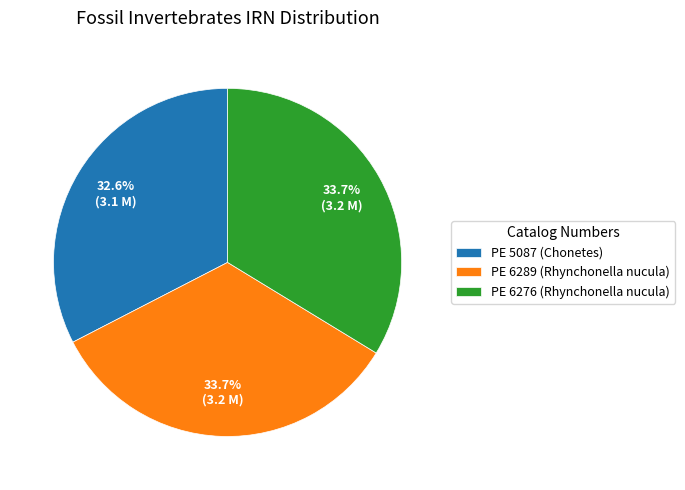

To the nearest percent, what percentage of the pie is PE 5087 (Chonetes)?

33%